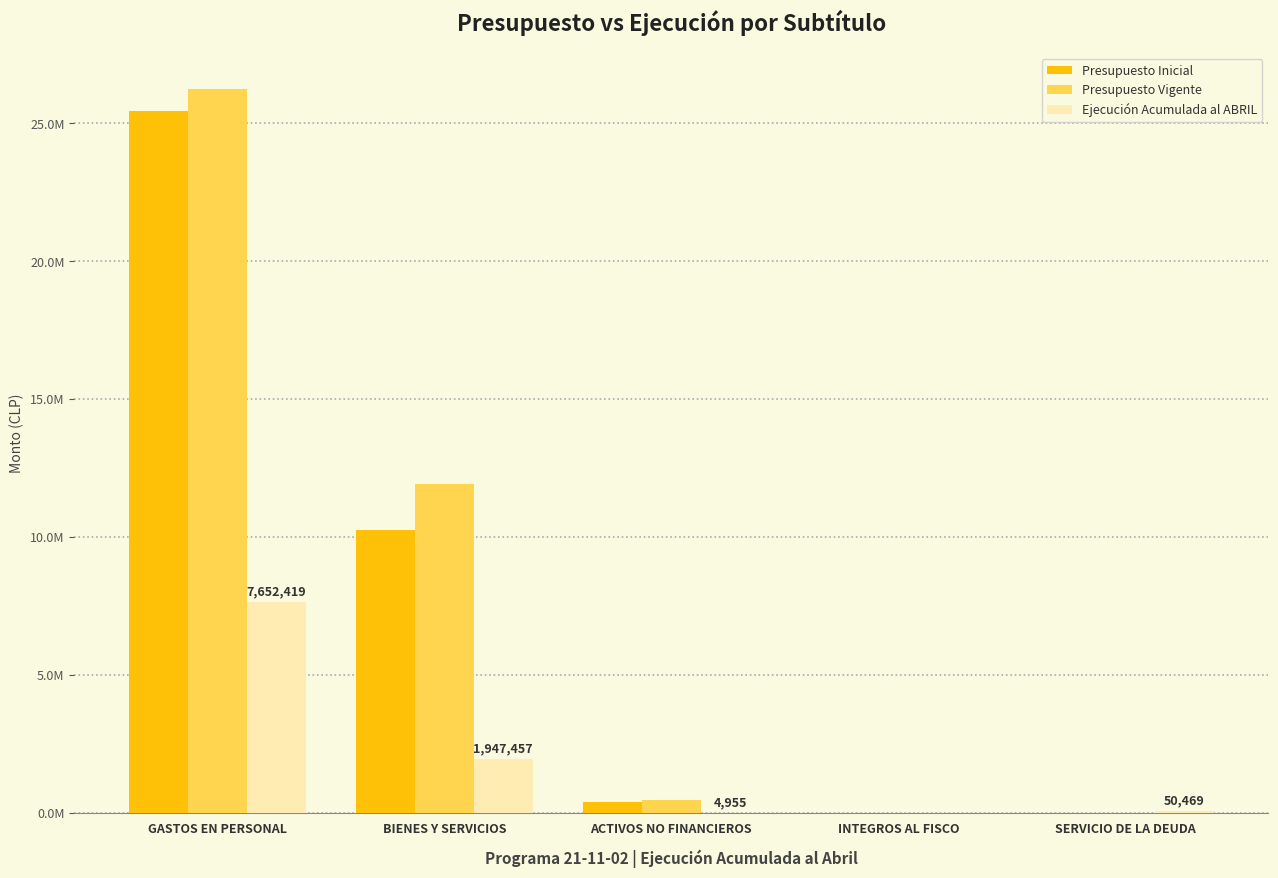

Is it true that Ejecución Acumulada al ABRIL equals 446402 at BIENES Y SERVICIOS?

False